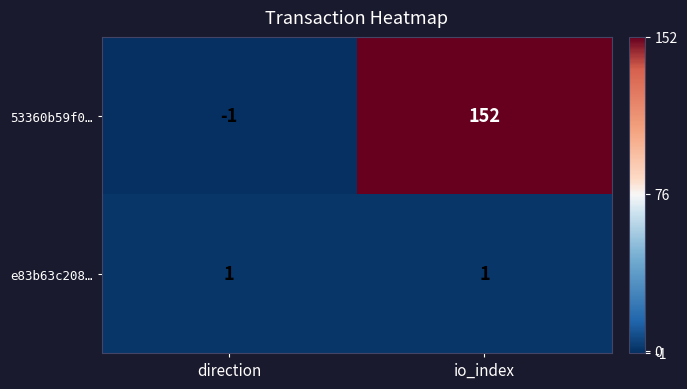

List the series in order of their overall mean, lowest first.

e83b63c208…, 53360b59f0…